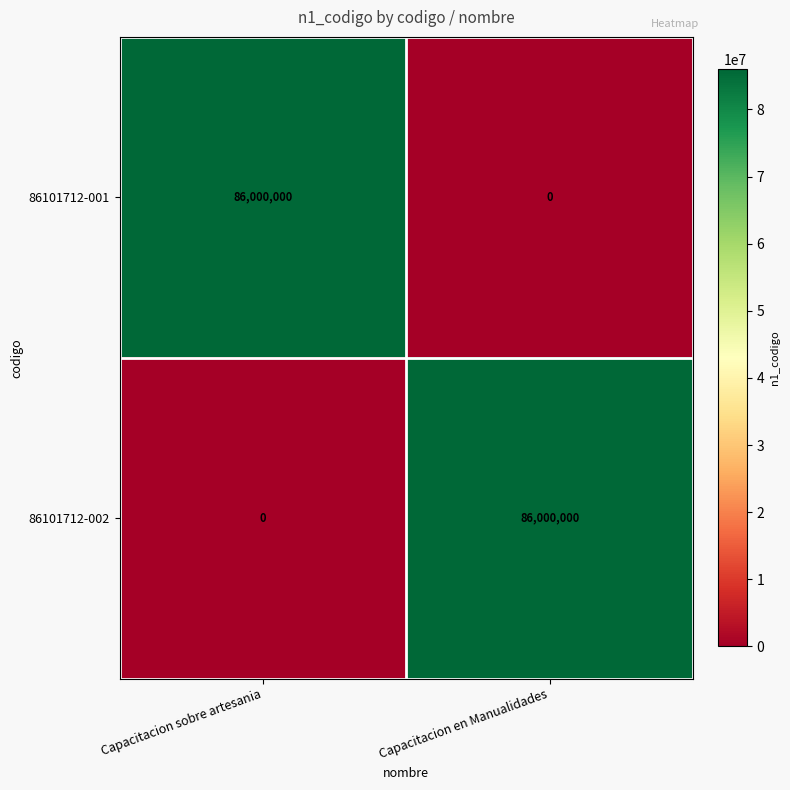

Rank the series at Capacitacion en Manualidades from lowest to highest value.

86101712-001, 86101712-002